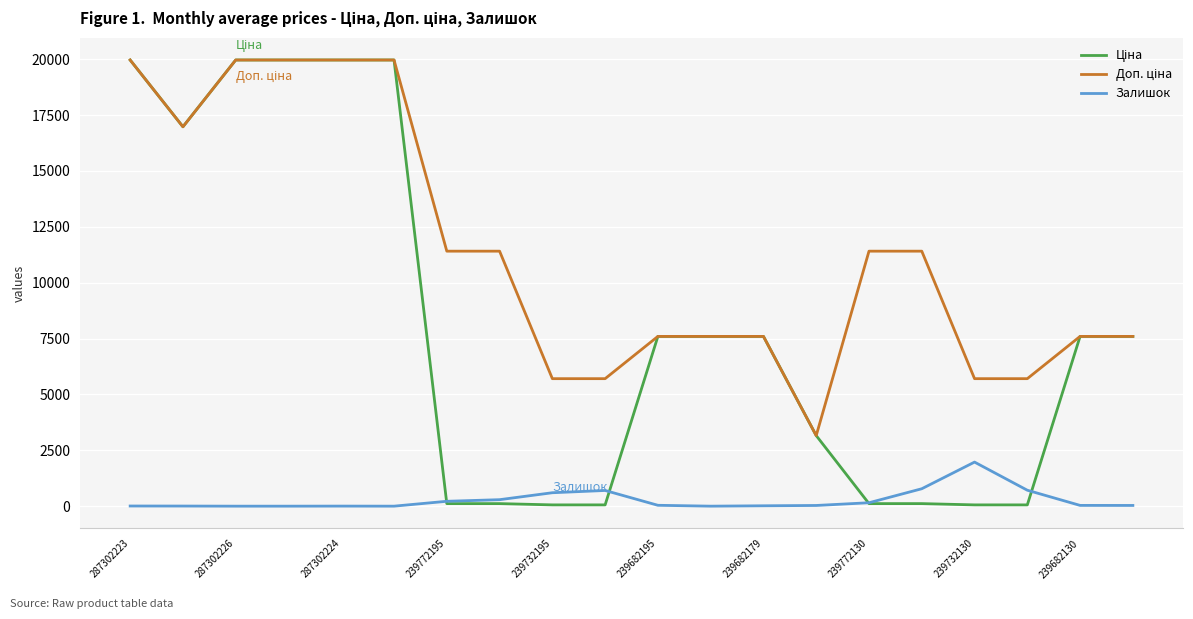

What is the greatest value displayed?

19964.2